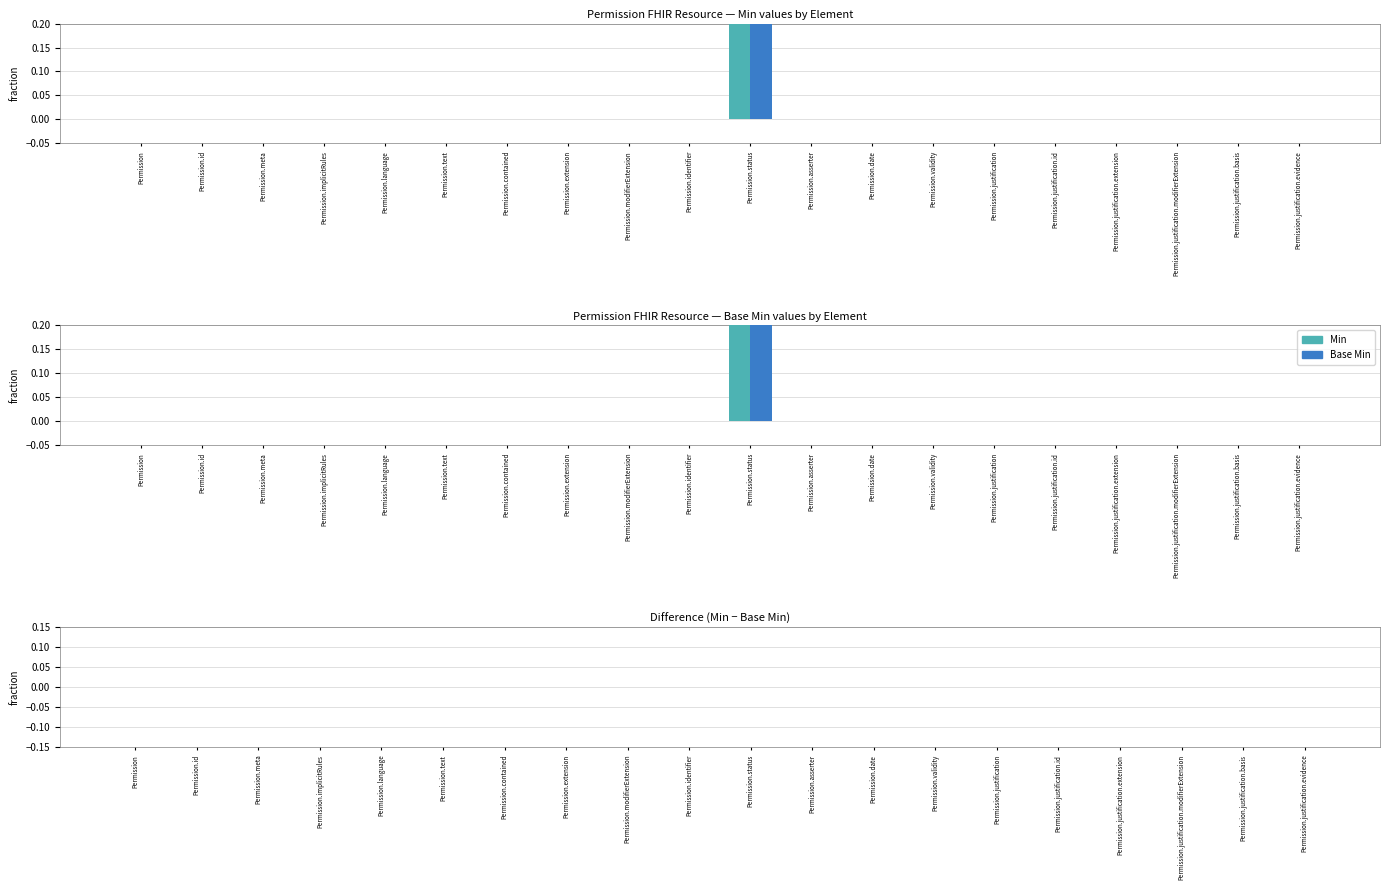

The value of Base Min at Permission.contained is -1. True or false?

False